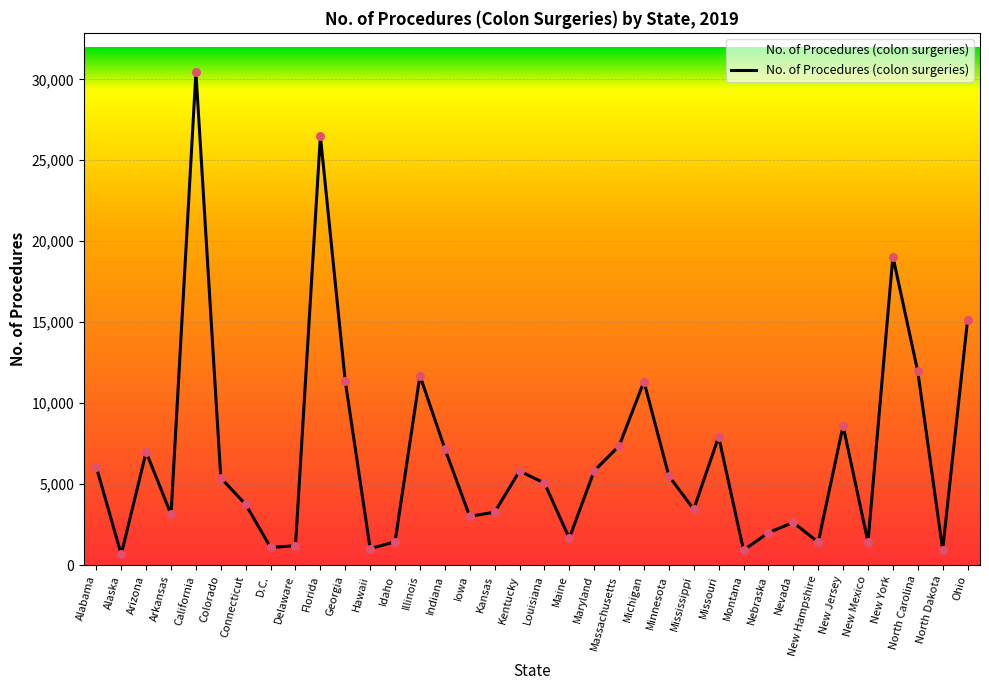

Approximately how many times larger is the value at North Carolina compared to Arizona?

1.7